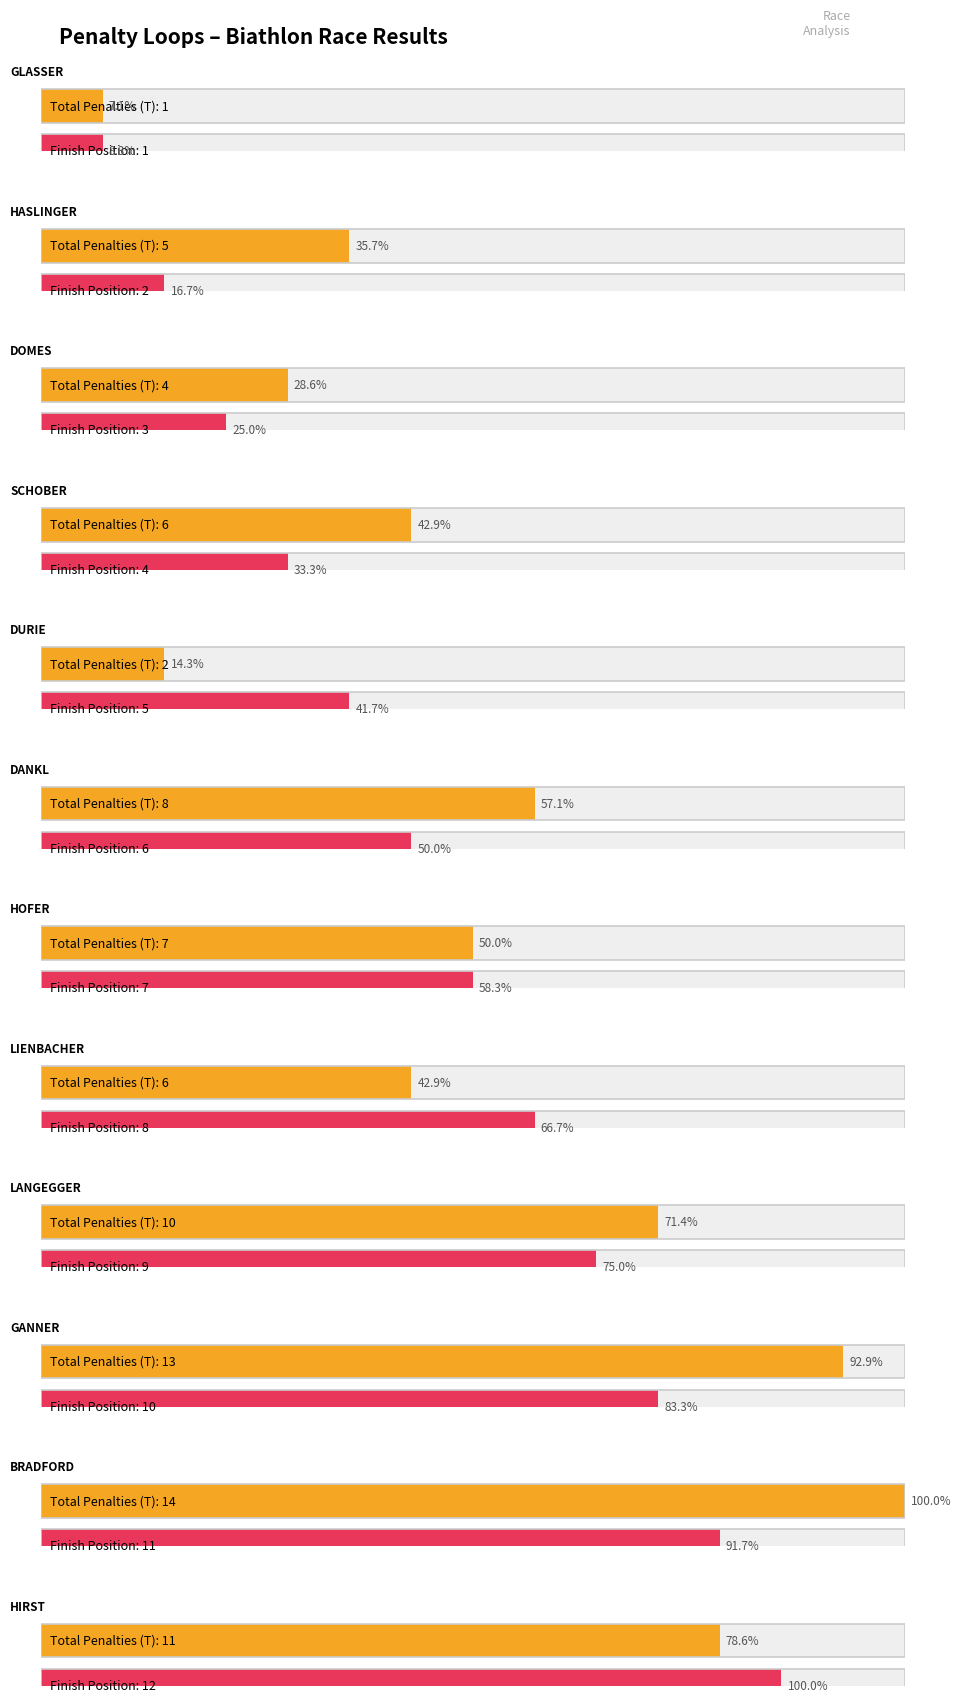

What is the value of the Misses (L+S combined) bar at the 11th from the left?

14